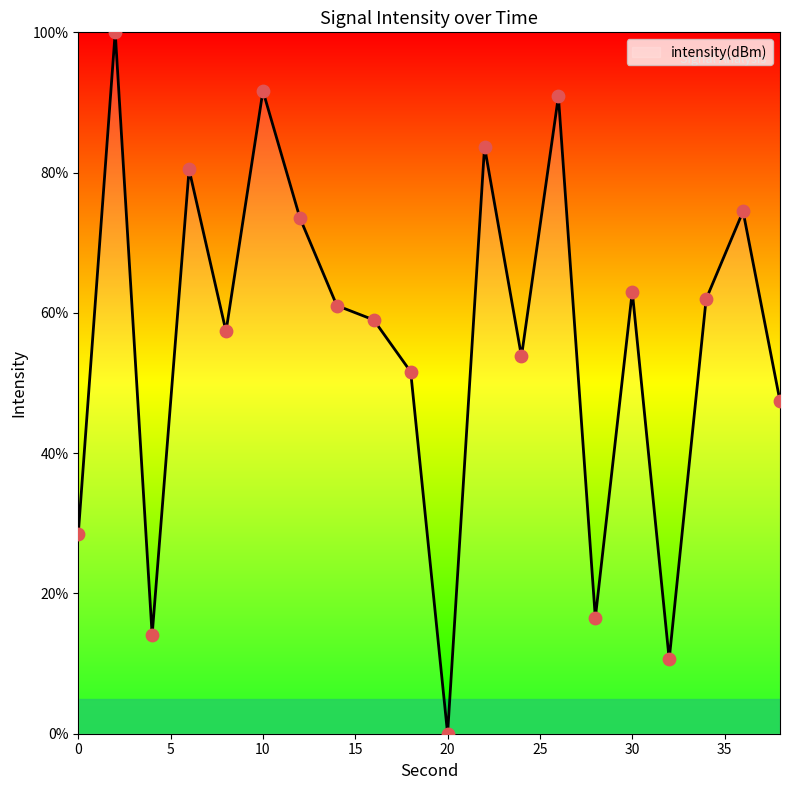

What is the greatest value displayed?

100.0